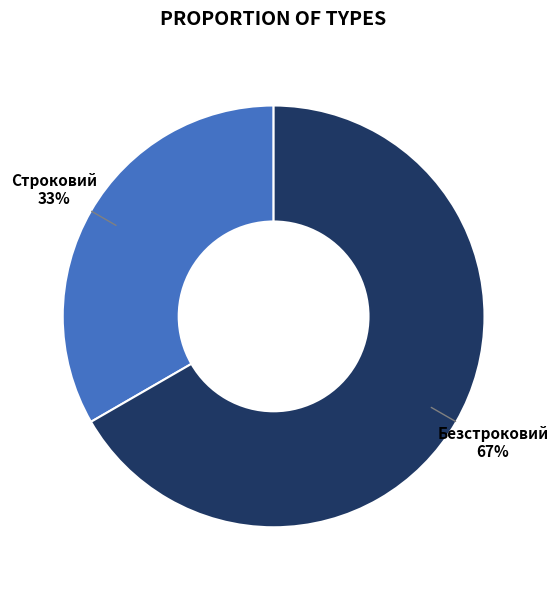

Is there any slice that represents more than half of the pie?

Yes